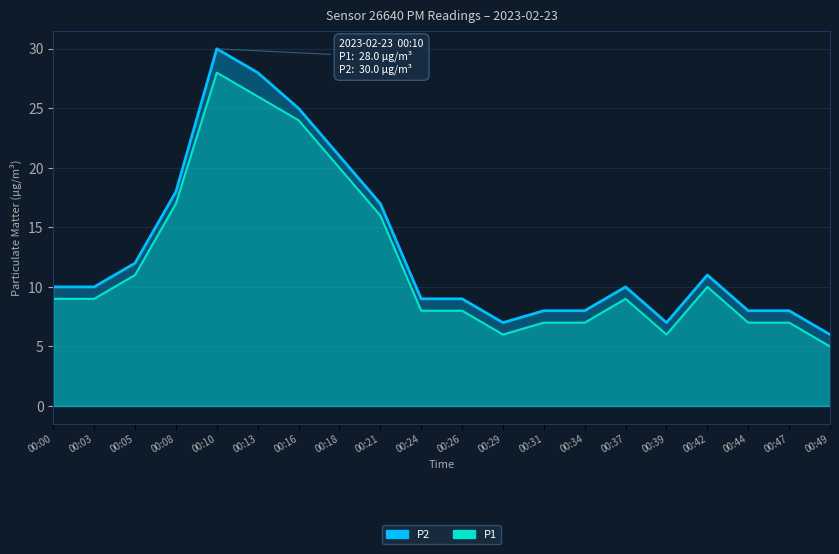

How many data points in P1 are above 9?

8